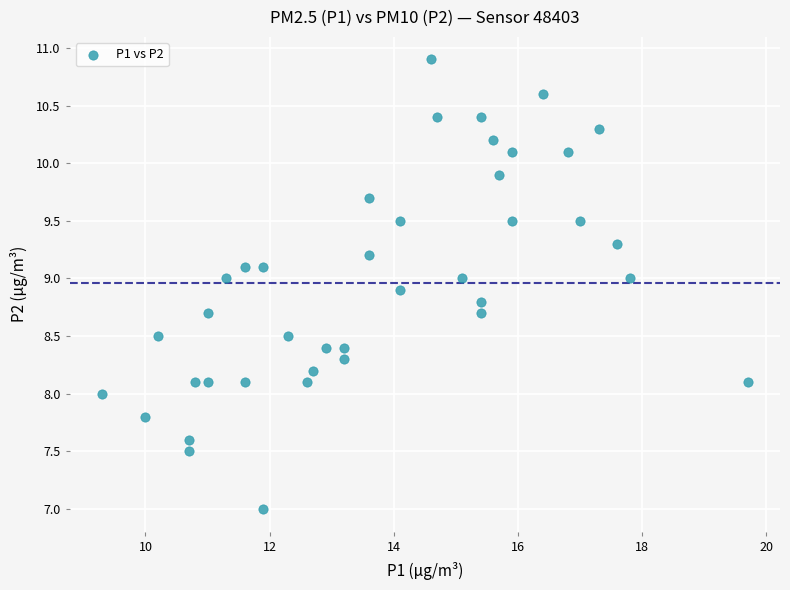

What is the range of X values (max minus min)?

10.4